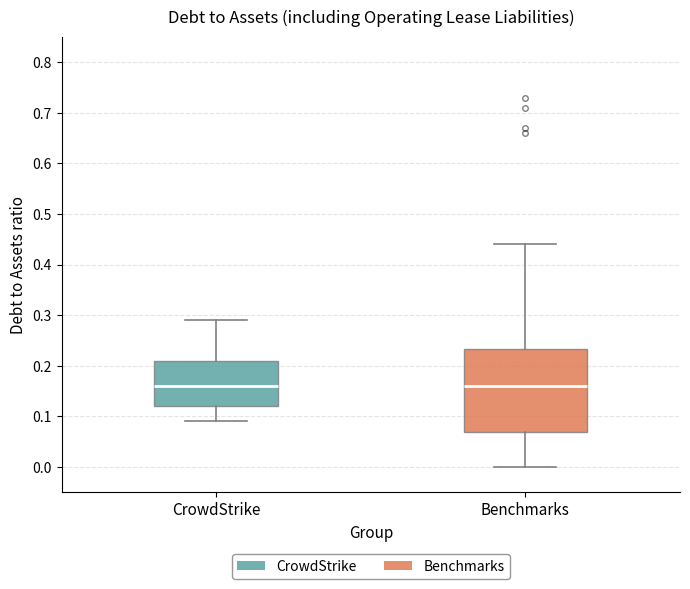

Reading left to right, read every box against the y-axis: the position of its median line, the range the box covers, and the ends of its whiskers. The values are not printed on the chart, so give them approximately, as read against the axis.

CrowdStrike: median 0.16, box 0.12 to 0.21, whiskers 0.09 to 0.29
Benchmarks: median 0.16, box 0.07 to 0.23, whiskers 0.00 to 0.44